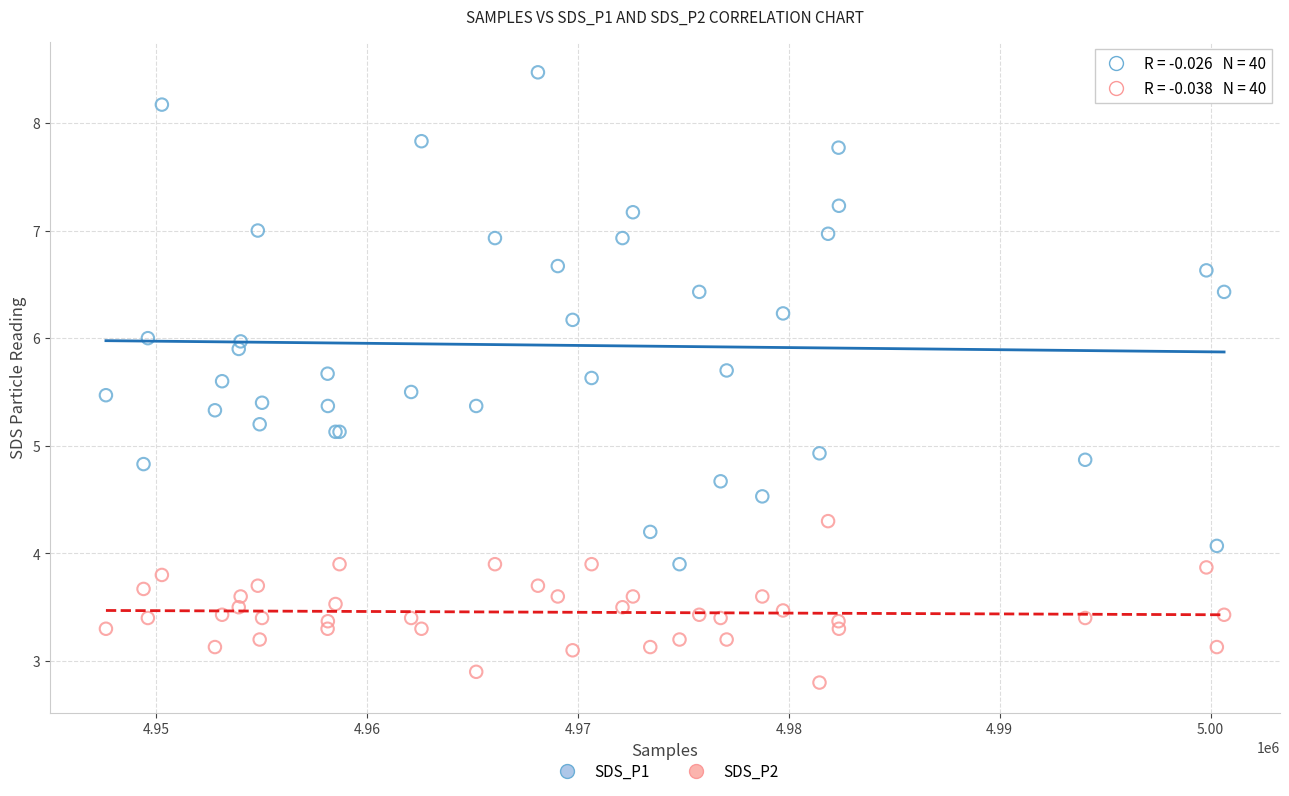

Which series has the widest spread of Y values?

SDS_P1